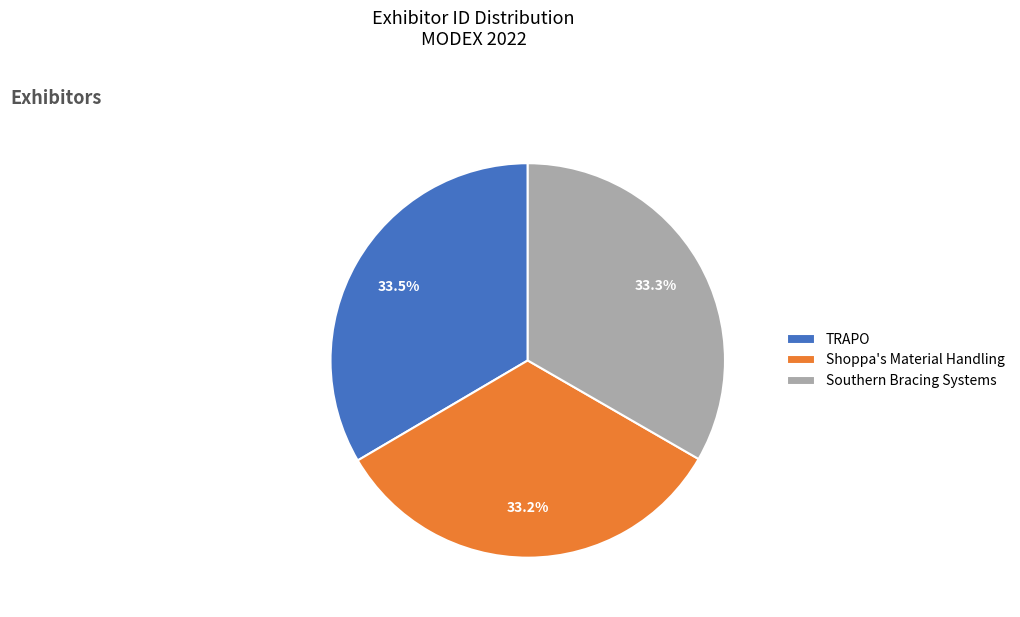

How many slices are in this pie chart?

3